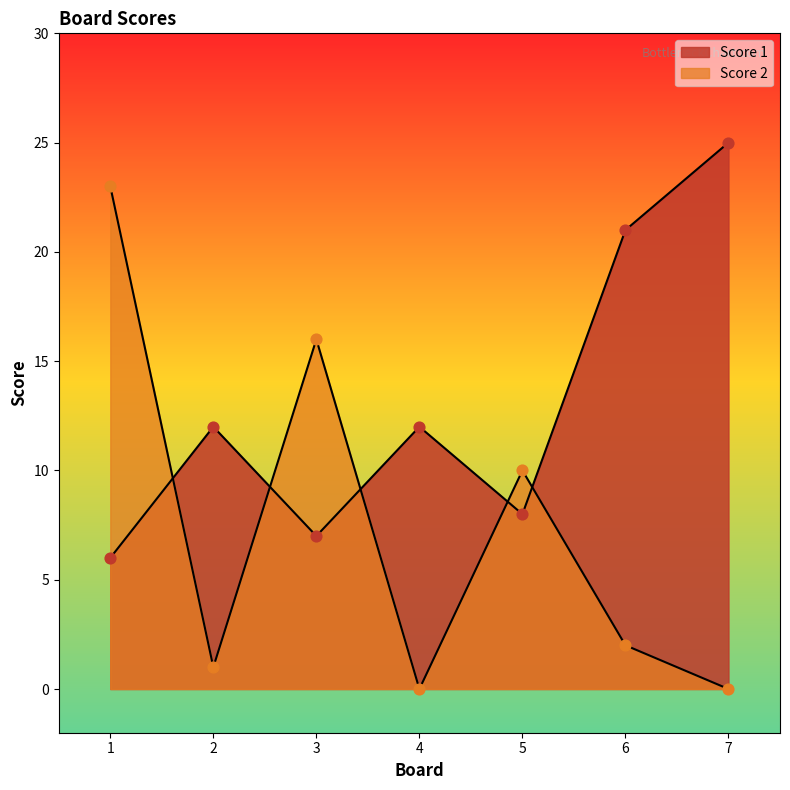

Which series contains the lowest Y value?

Score 2